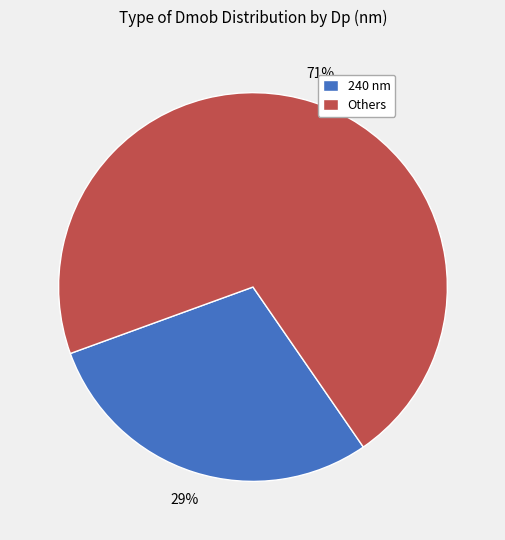

How many segments does this pie chart have?

2